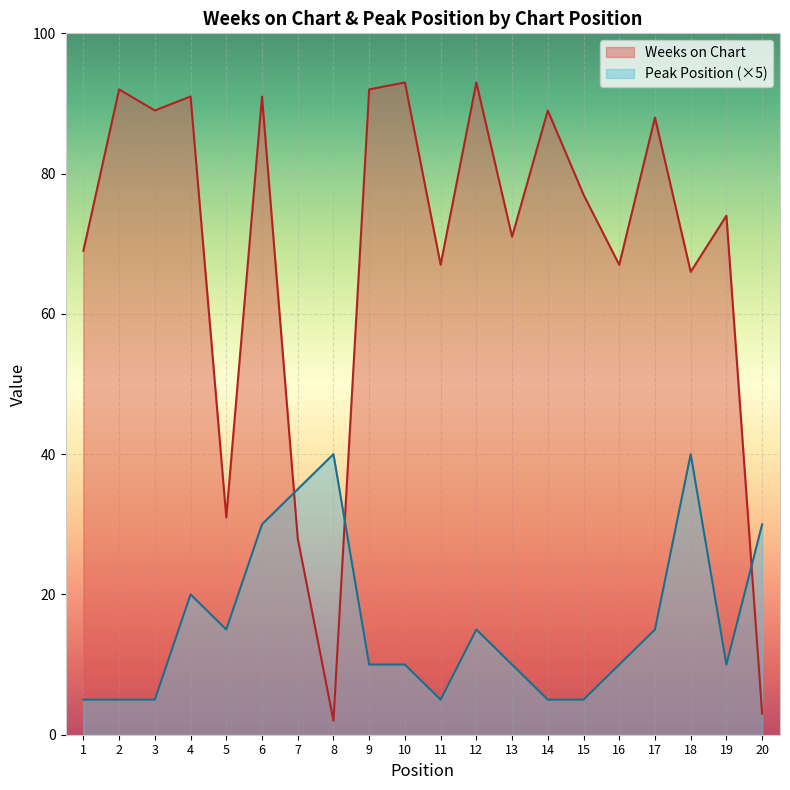

Which series has the widest spread of values?

Weeks on Chart